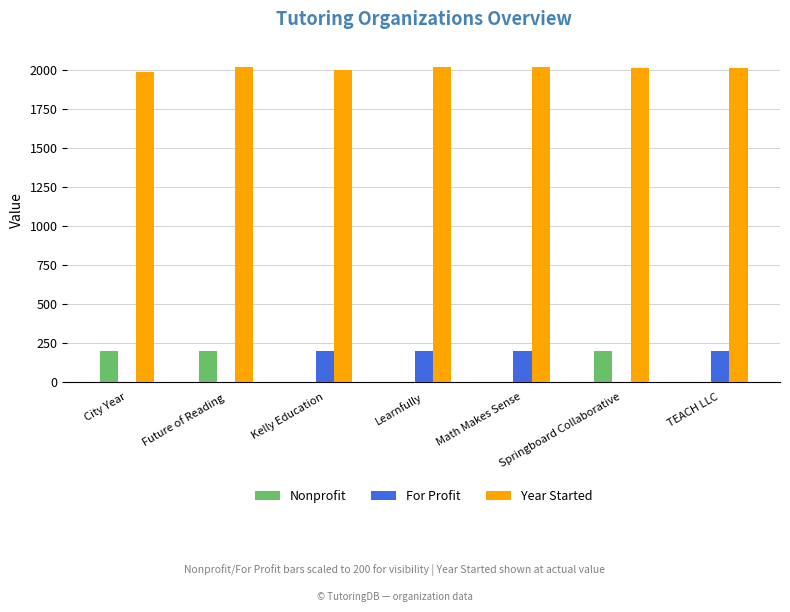

What is the total value across all series at Learnfully?

2220